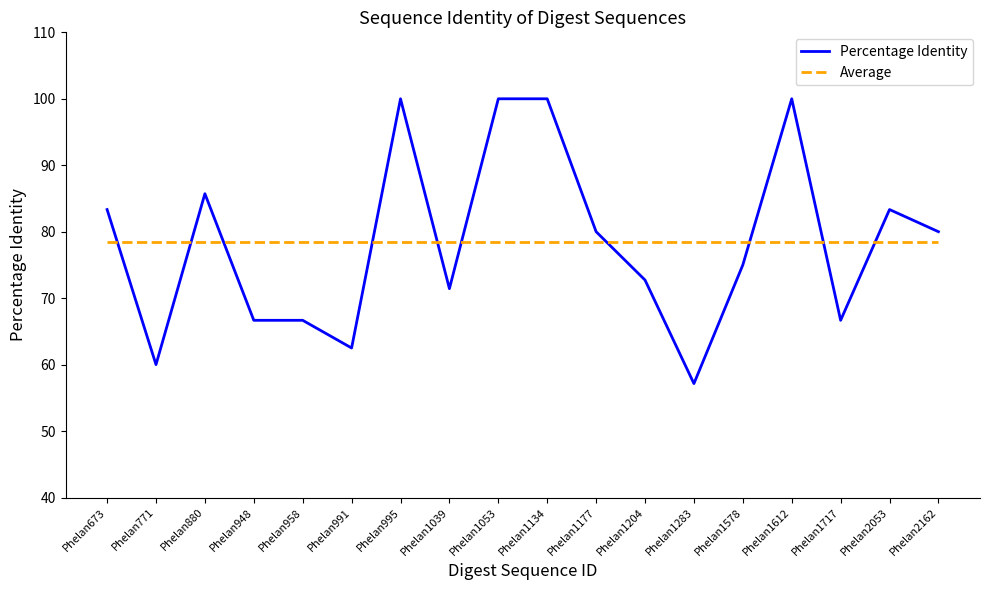

Rank the series at Phelan2053 from lowest to highest value.

Average, Percentage Identity